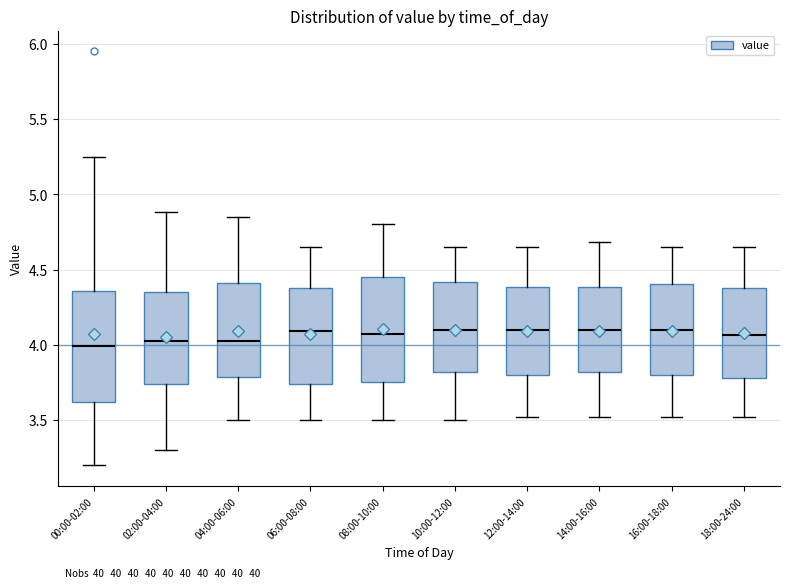

Where does the median line of the box for 10:00-12:00 sit on the y-axis? The values are not printed on the chart, so give them approximately, as read against the axis.

4.10